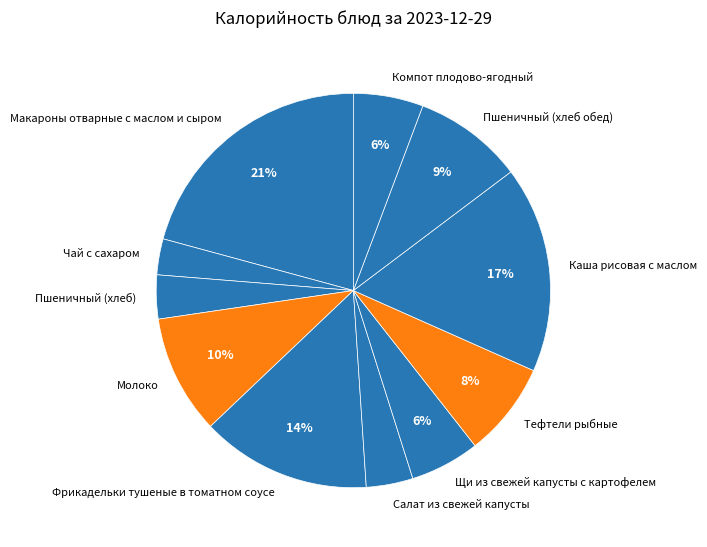

Does Салат из свежей капусты represent more than half of the total?

No